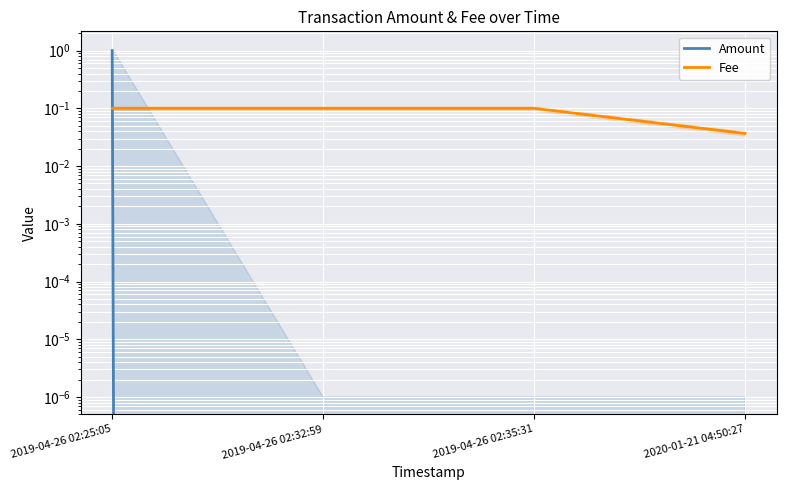

Between 2019-04-26 02:25:05 and 2019-04-26 02:32:59, which series saw the biggest shift?

Amount